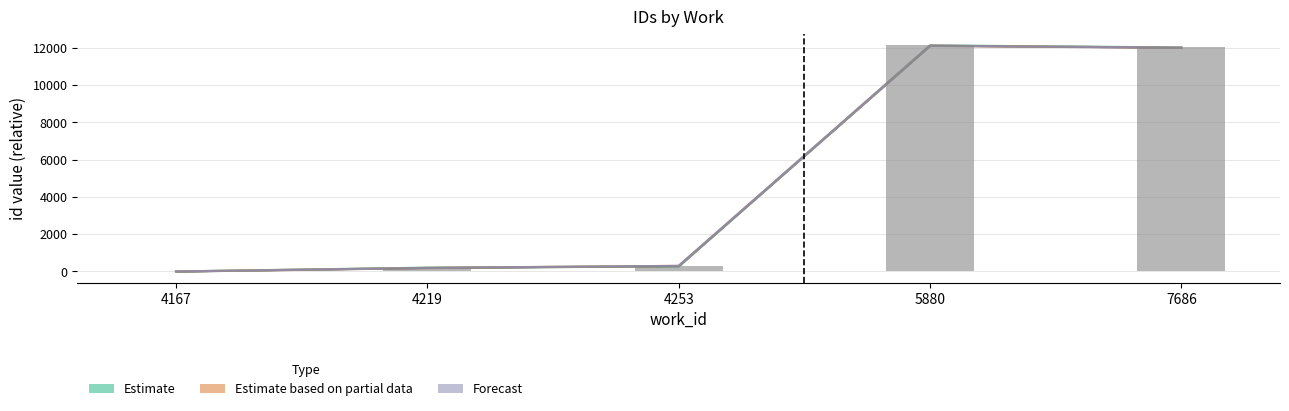

Where does the Forecast series first go above 301?

5880